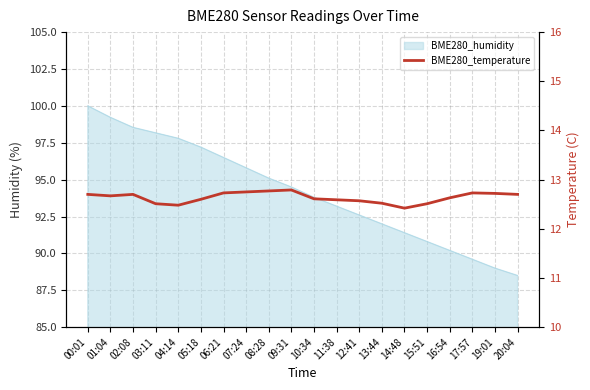

How many points are higher than both their immediate neighbors (excluding endpoints)?

3